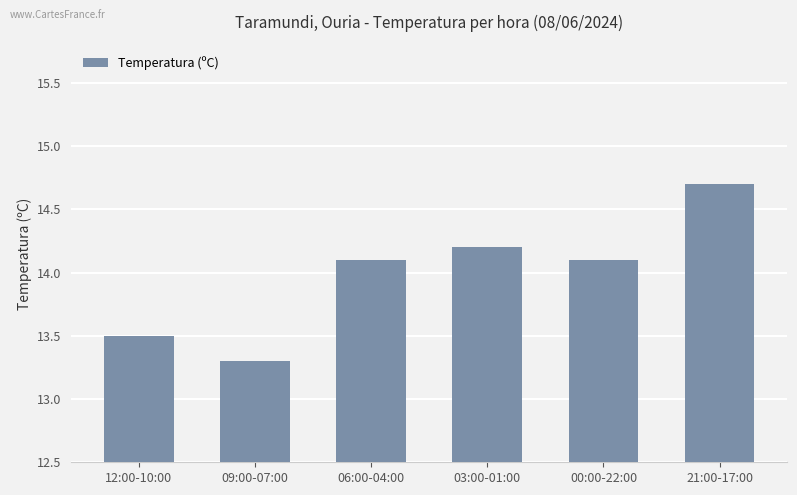

What is the value of the 1st bar from the left?

13.5